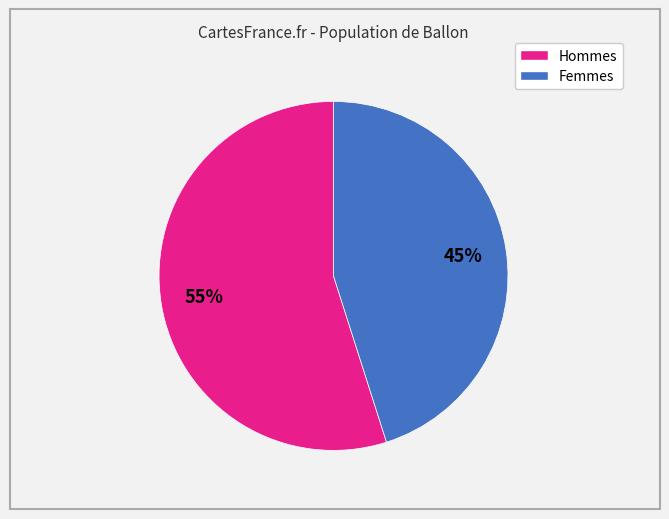

Does any single category account for the majority?

Yes